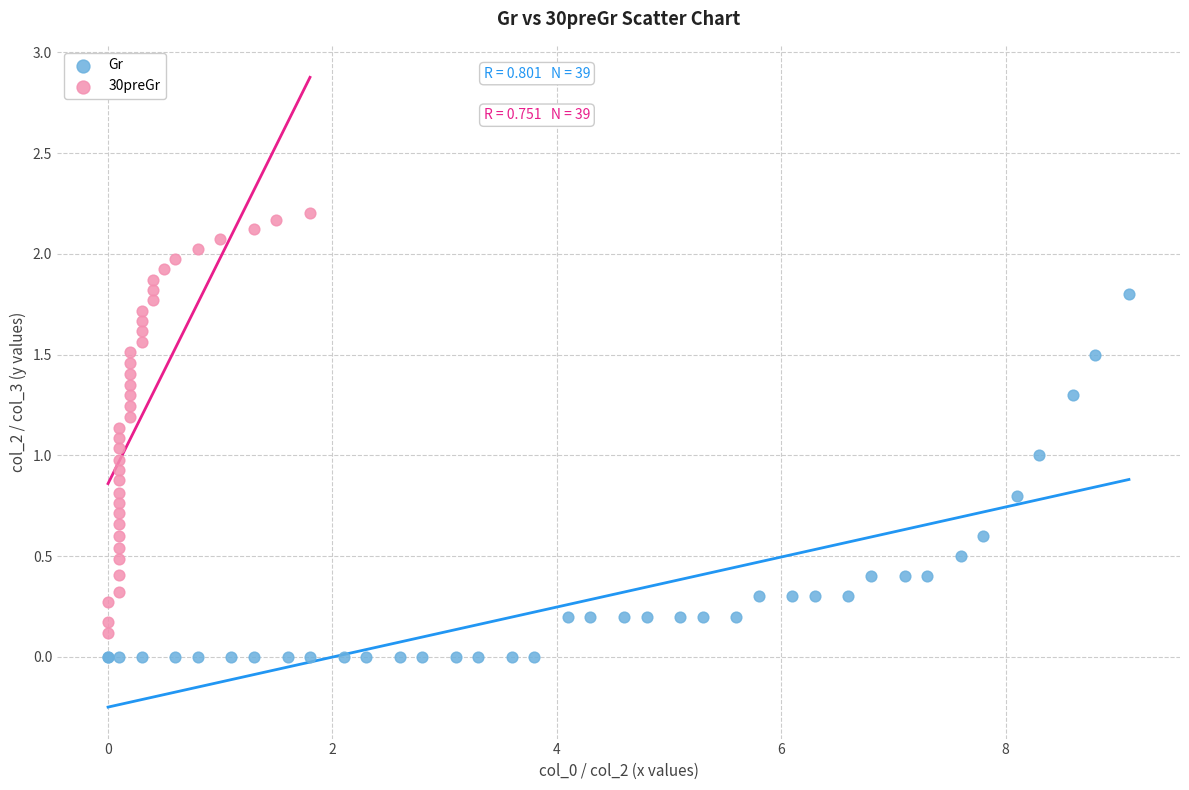

Which series reaches the minimum Y coordinate?

Gr